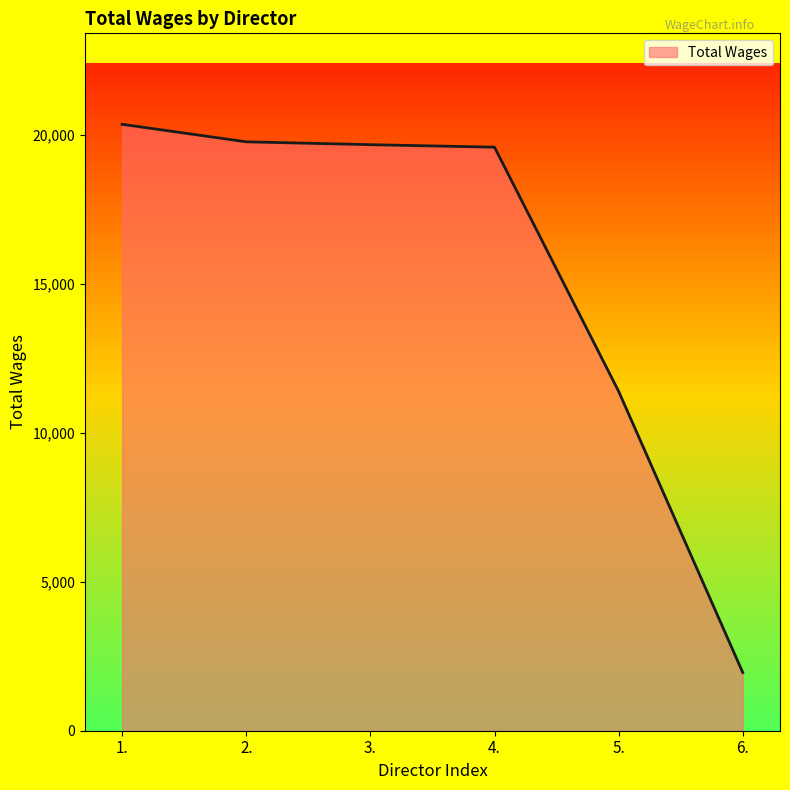

What is the approximate value at 6.?

1953